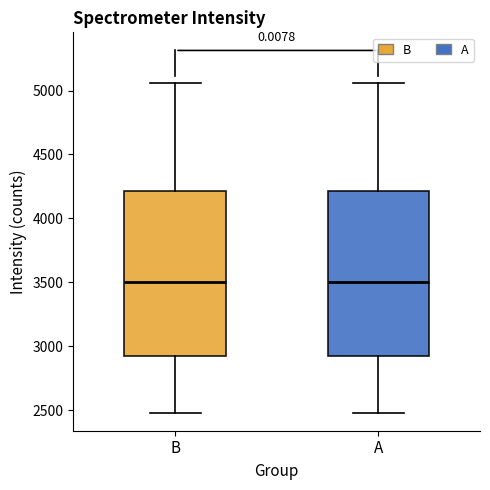

Where does the upper whisker of the box for A end on the y-axis? The values are not printed on the chart, so give them approximately, as read against the axis.

5050